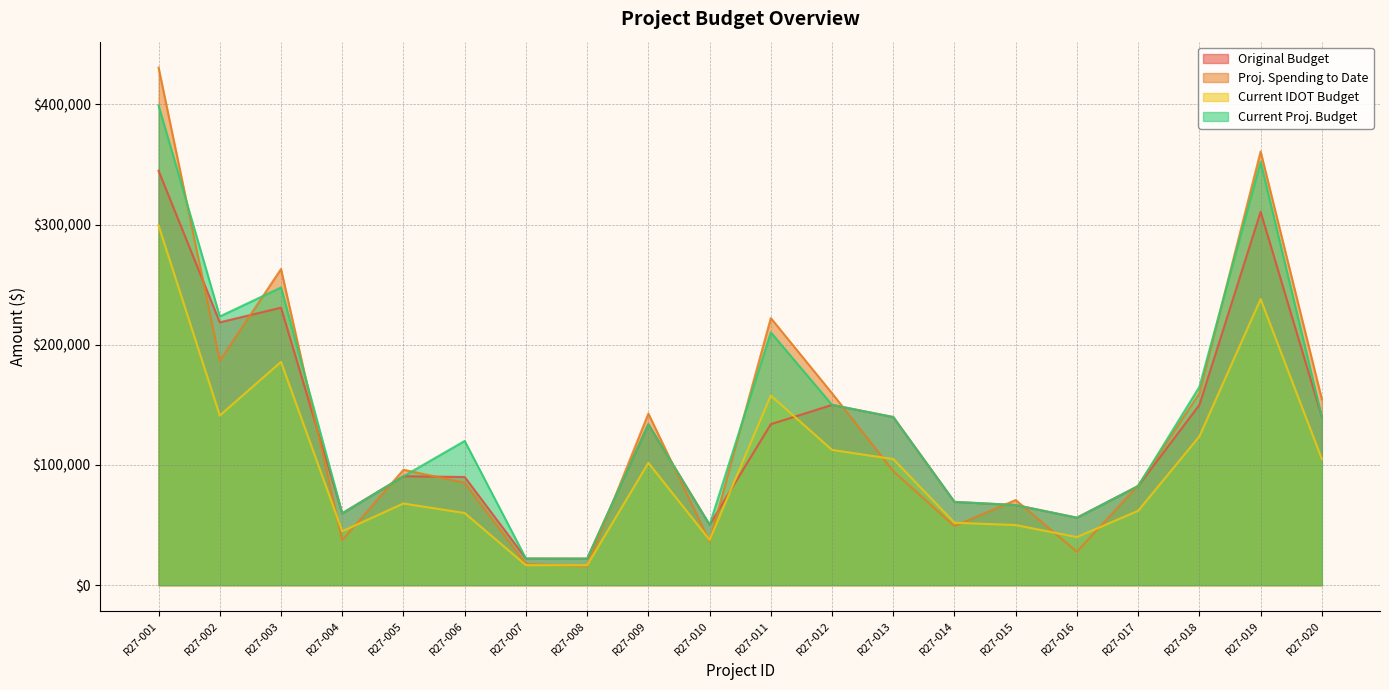

What is the sum of all Current Proj. Budget values?

2801125